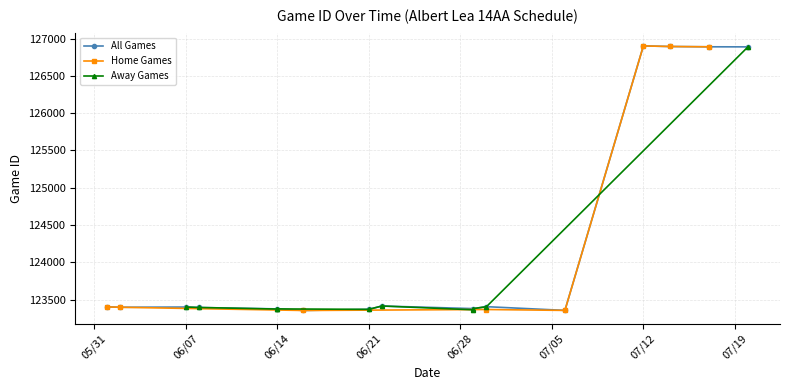

True or false: the data has more than 0 interior local peaks.

True